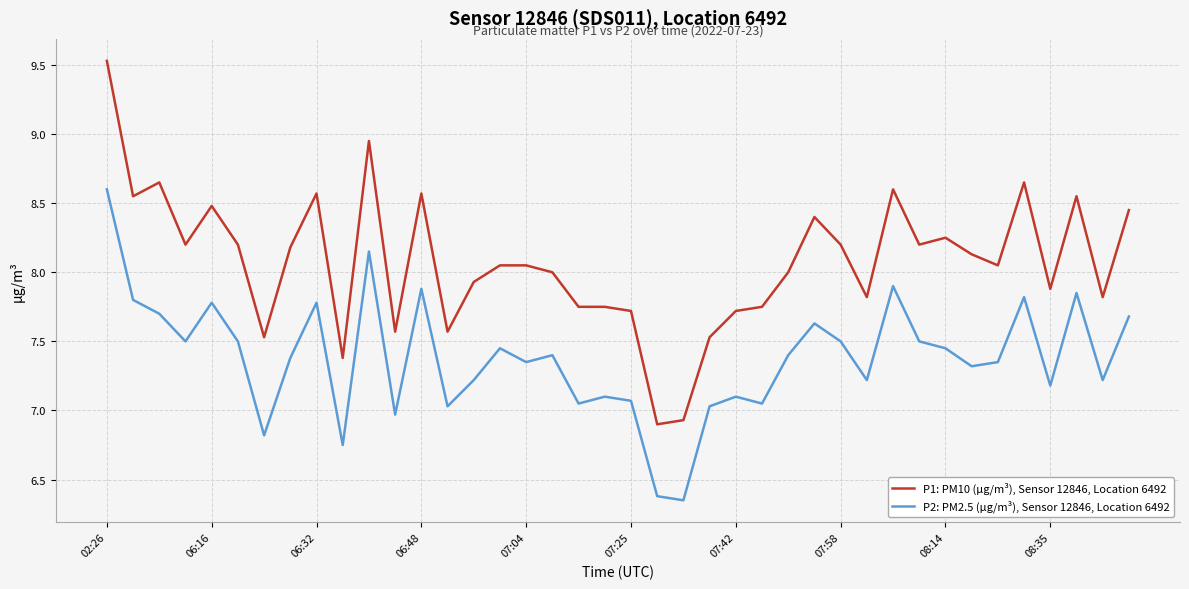

Which series has the largest total across all categories?

P1: PM10 (µg/m³), Sensor 12846, Location 6492